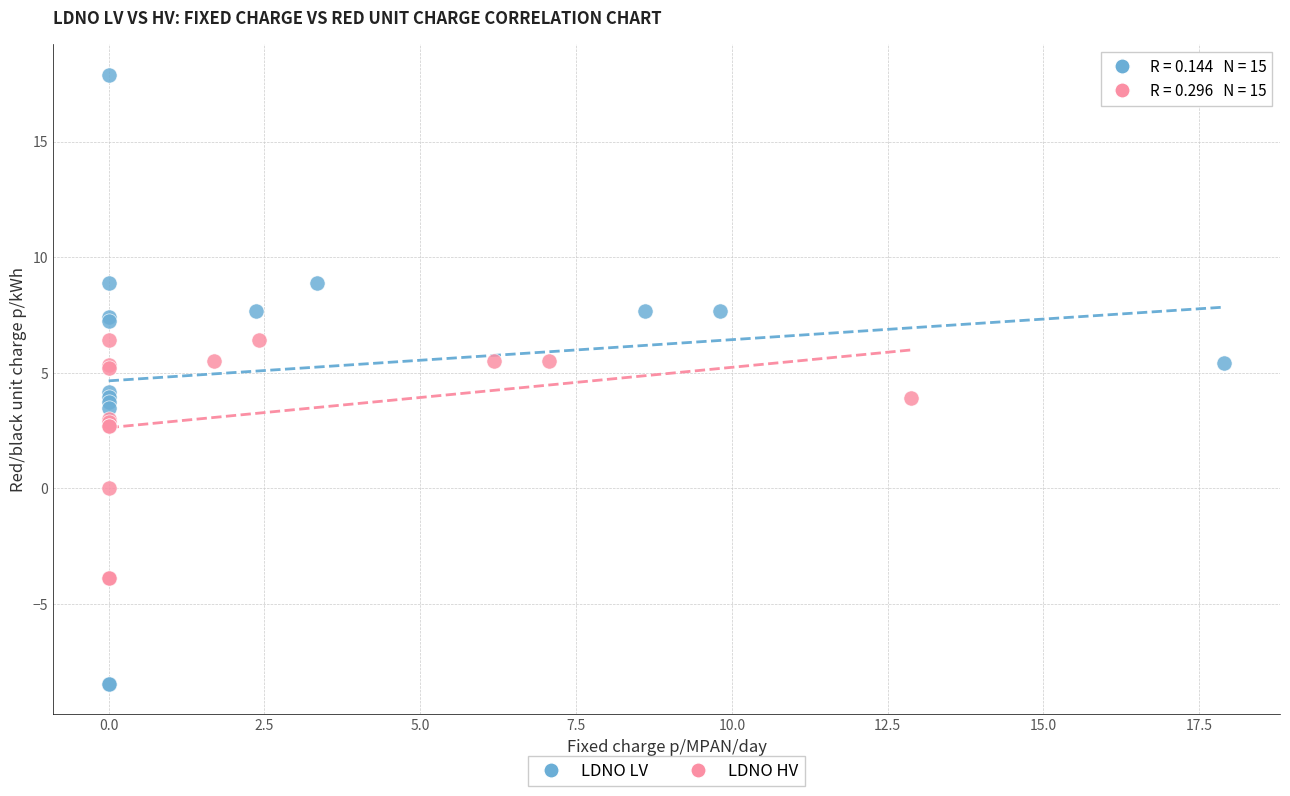

Which series reaches the minimum Y coordinate?

LDNO LV